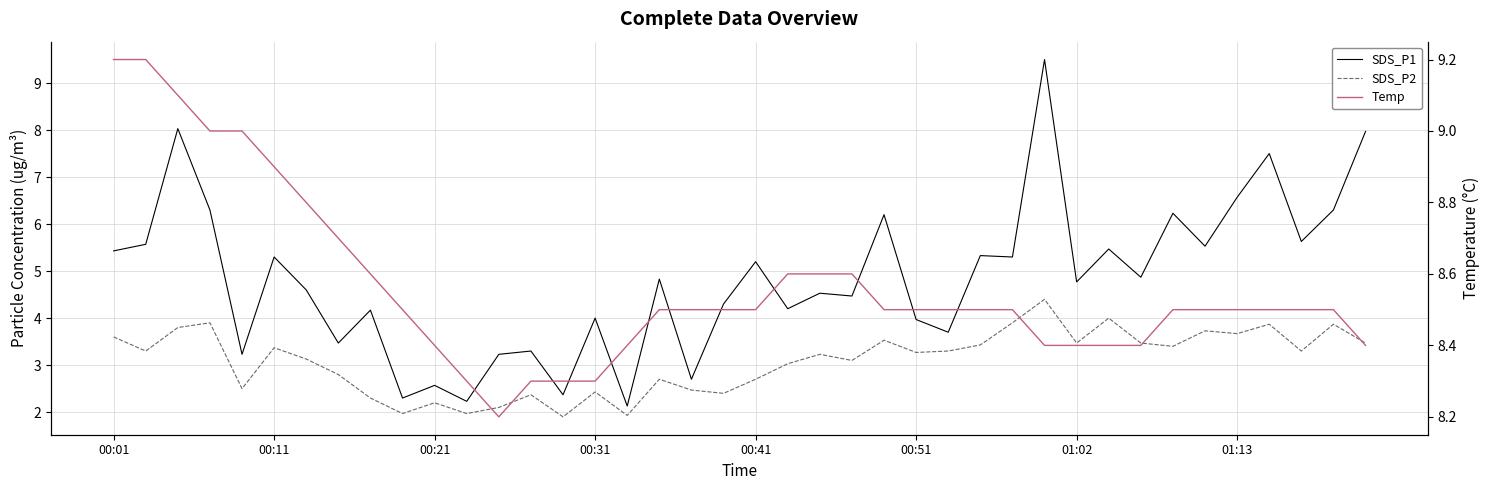

Reading left to right, list all the values displayed in this chart.

SDS_P1: 5.4	5.6	8.0	6.3	3.2	5.3	4.6	3.5	4.2	2.3	2.6	2.2	3.2	3.3	2.4	4.0	2.1	4.8	2.7	4.3	5.2	4.2	4.5	4.5	6.2	4.0	3.7	5.3	5.3	9.5	4.8	5.5	4.9	6.2	5.5	6.6	7.5	5.6	6.3	8.0
SDS_P2: 3.6	3.3	3.8	3.9	2.5	3.4	3.1	2.8	2.3	2.0	2.2	2.0	2.1	2.4	1.9	2.4	1.9	2.7	2.5	2.4	2.7	3.0	3.2	3.1	3.5	3.3	3.3	3.4	3.9	4.4	3.5	4.0	3.5	3.4	3.7	3.7	3.9	3.3	3.9	3.5
Temp: 9.2	9.2	9.1	9.0	9.0	8.9	8.8	8.7	8.6	8.5	8.4	8.3	8.2	8.3	8.3	8.3	8.4	8.5	8.5	8.5	8.5	8.6	8.6	8.6	8.5	8.5	8.5	8.5	8.5	8.4	8.4	8.4	8.4	8.5	8.5	8.5	8.5	8.5	8.5	8.4